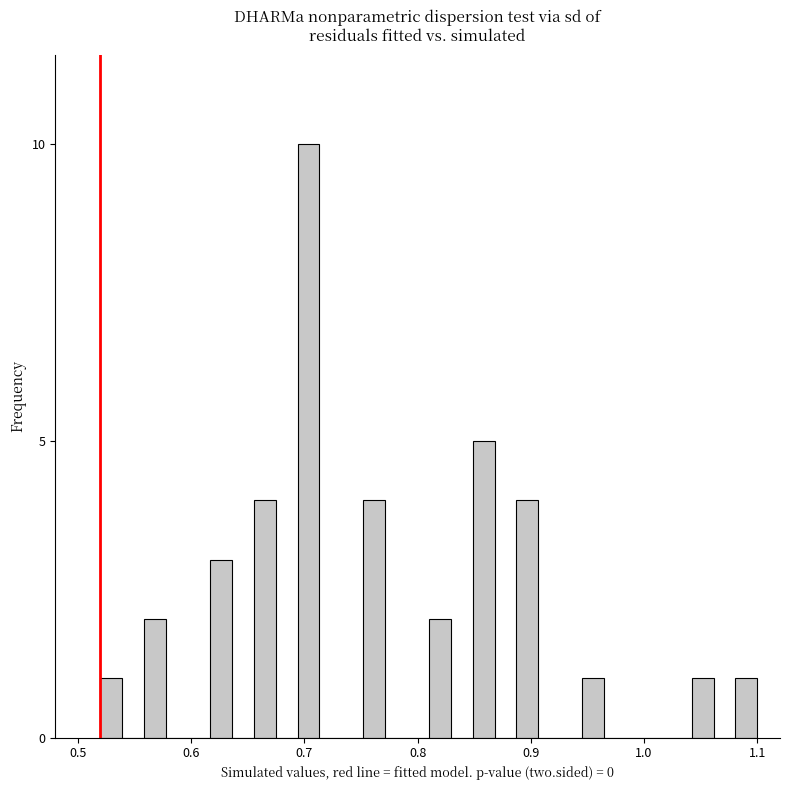

Read against the x-axis, roughly where is the centre of the tallest bar?

0.70